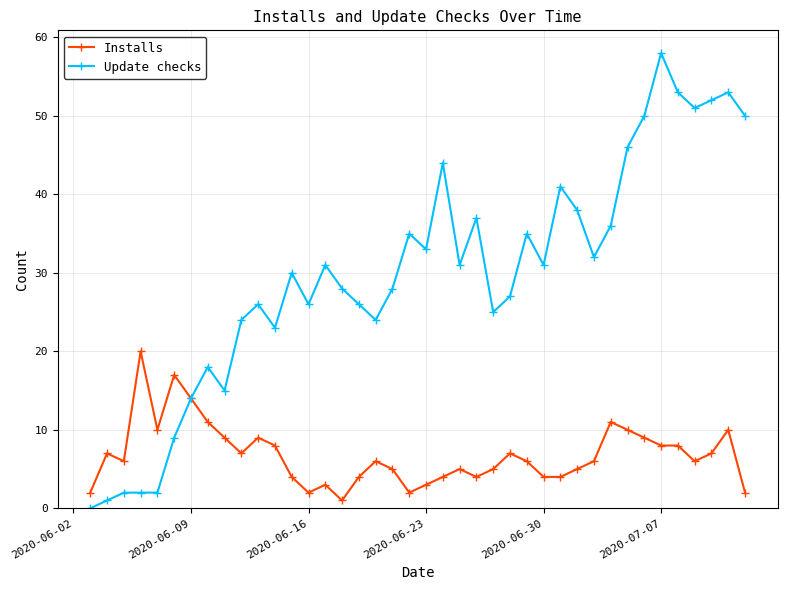

What is the difference between the maximum and minimum values in the Update checks series?

58